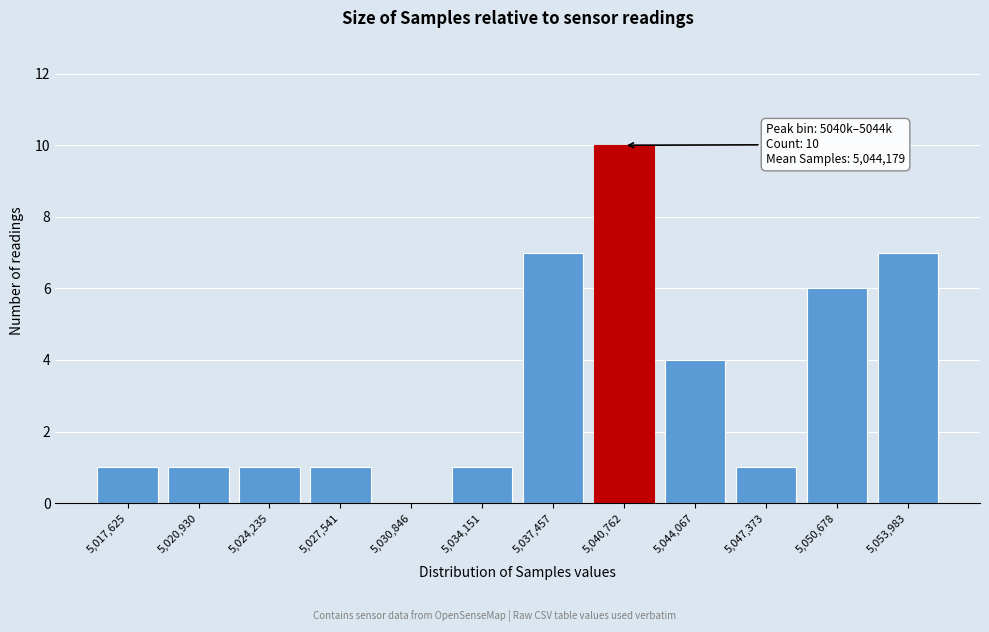

Reading left to right, extract all data points from this chart.

5,017,625=1	5,020,930=1	5,024,235=1	5,027,541=1	5,030,846=0	5,034,151=1	5,037,457=7	5,040,762=10	5,044,067=4	5,047,373=1	5,050,678=6	5,053,983=7